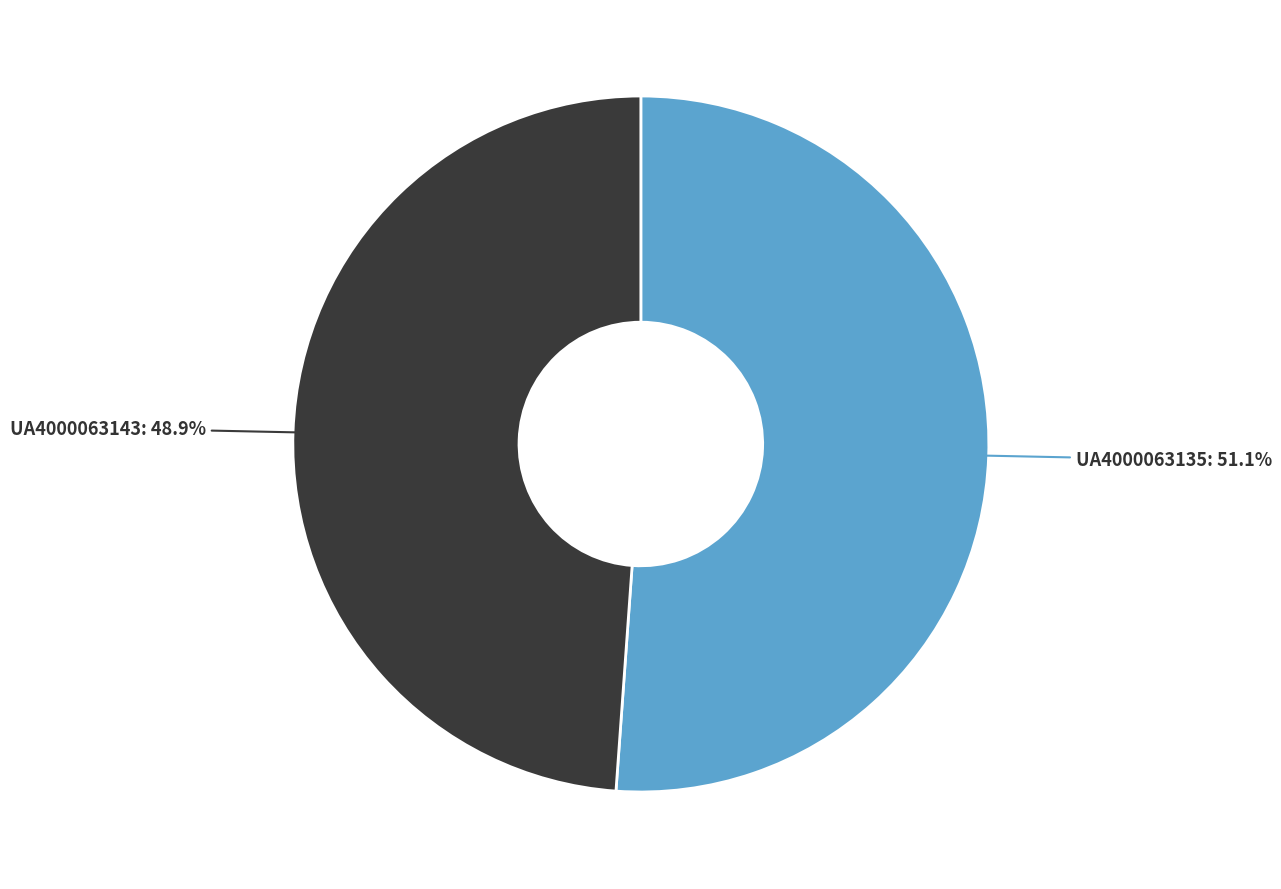

How many slices are in this pie chart?

2